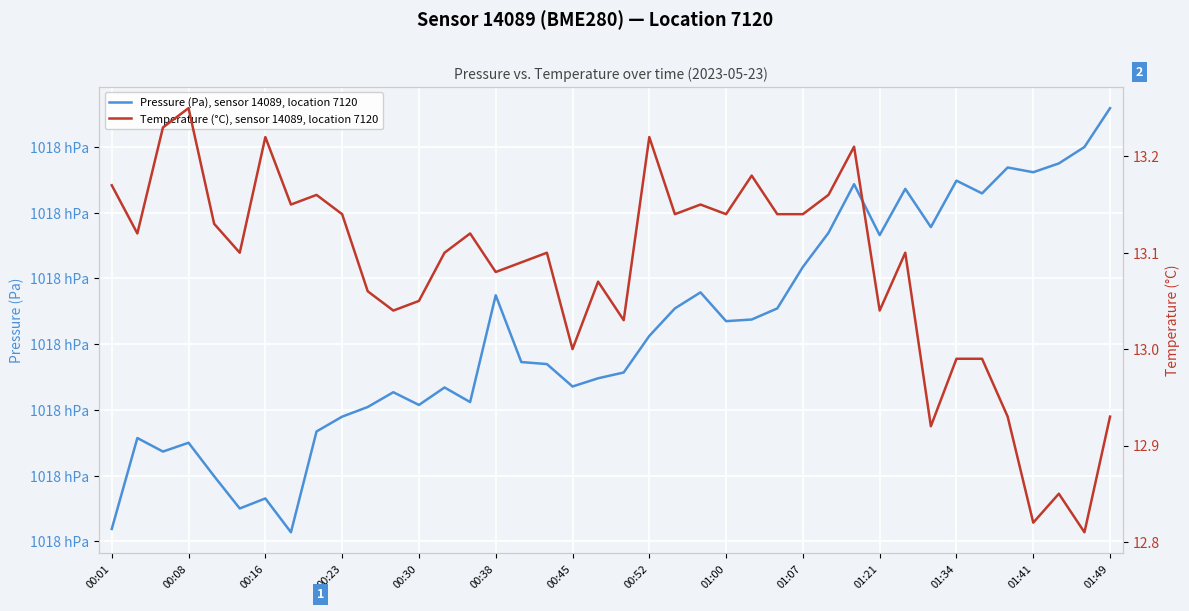

At which label does Pressure (Pa), sensor 14089, location 7120 first exceed 101801?

00:38